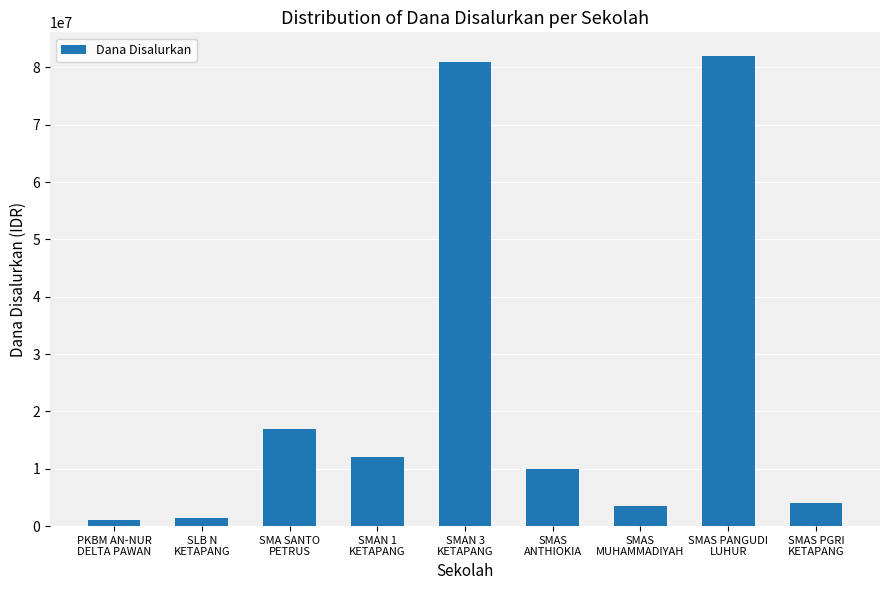

What is the minimum value shown in the chart?

1000000